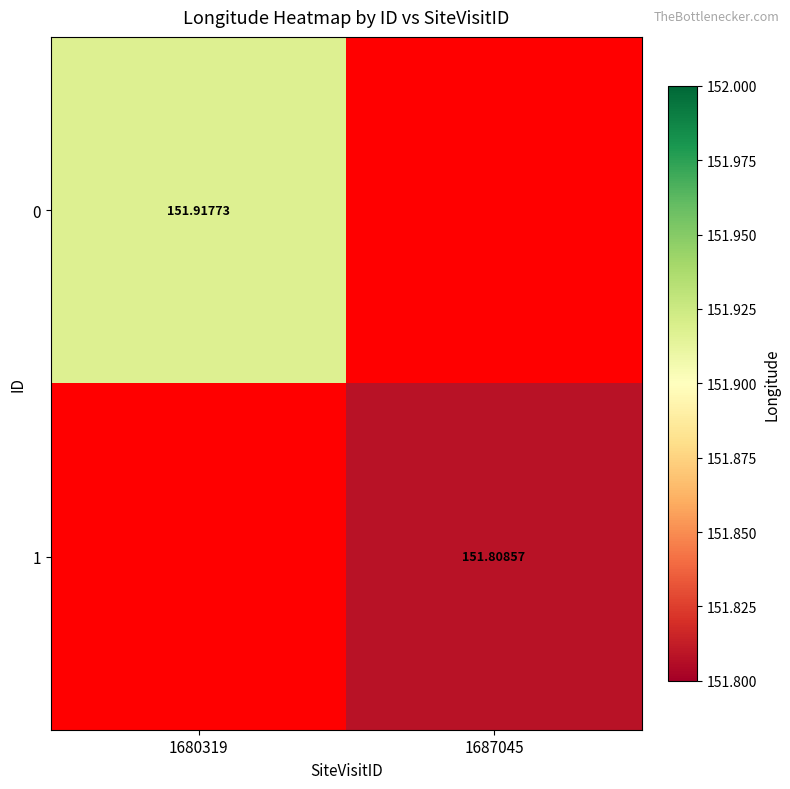

Is the value of 1 at 1680319 greater than the value of 0 at 1687045?

No